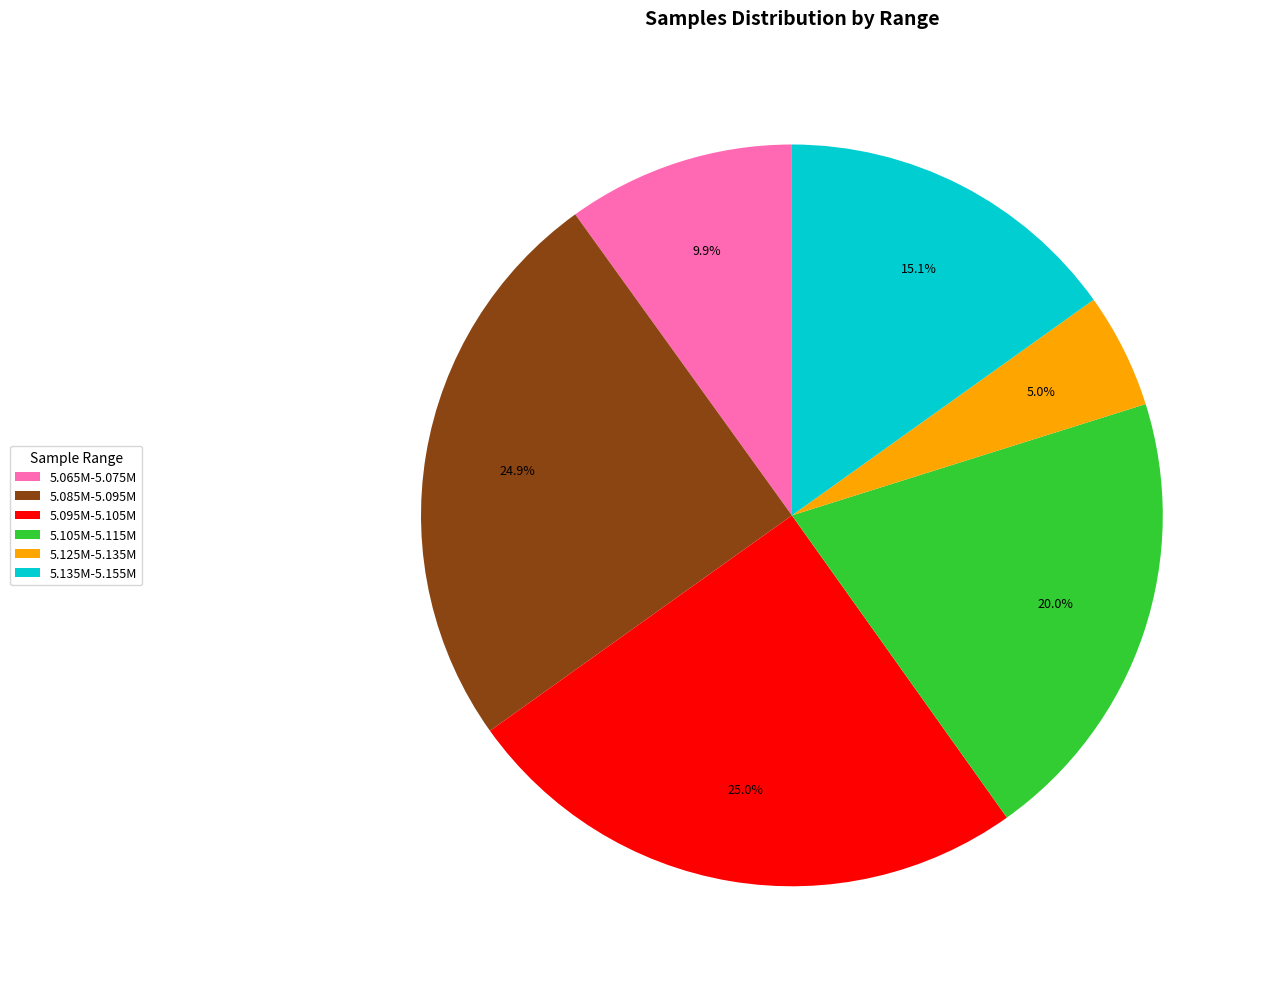

Which category has the smallest portion of the pie?

5.125M-5.135M